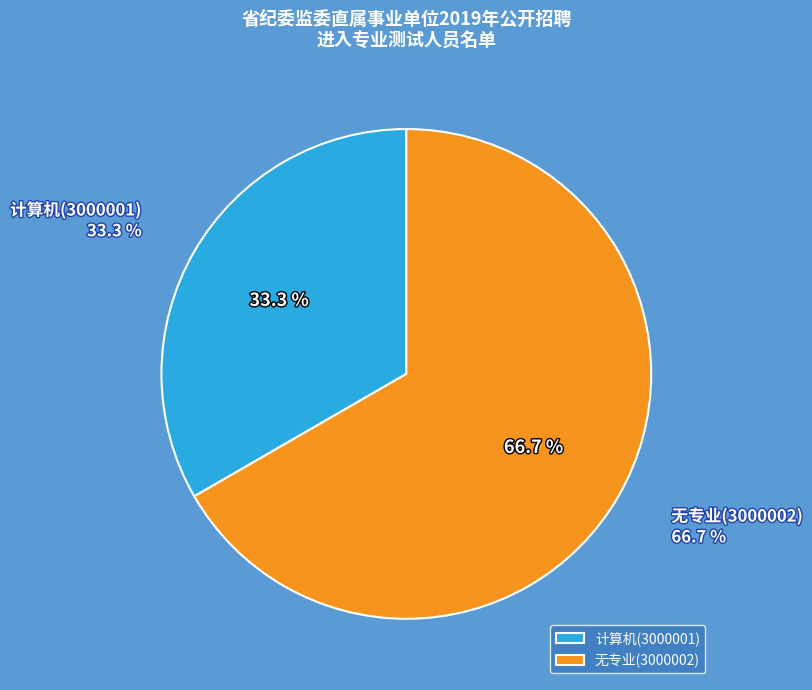

Which slice is the largest?

无专业(3000002)